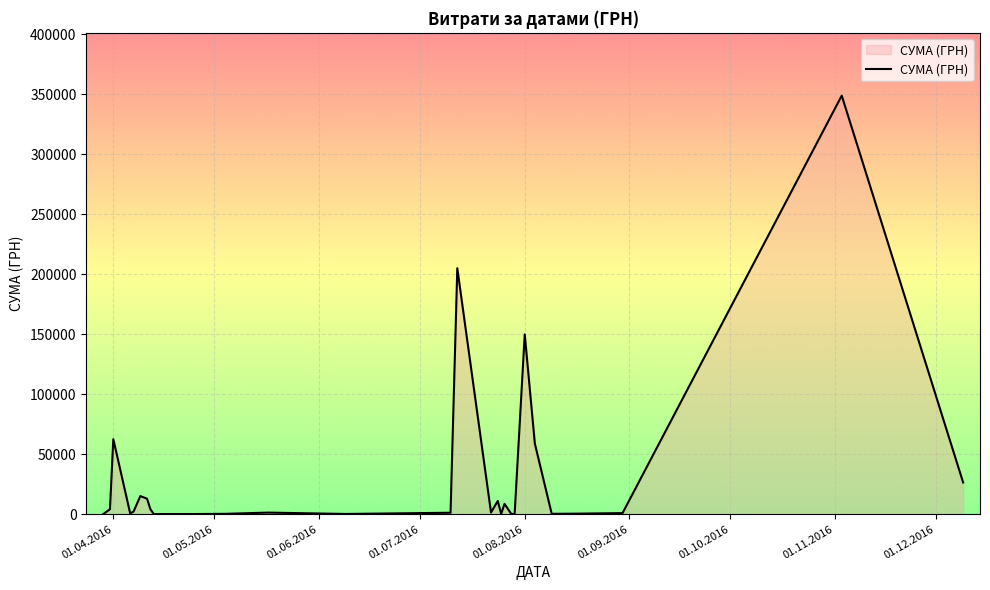

How many categories are shown in the chart?

28